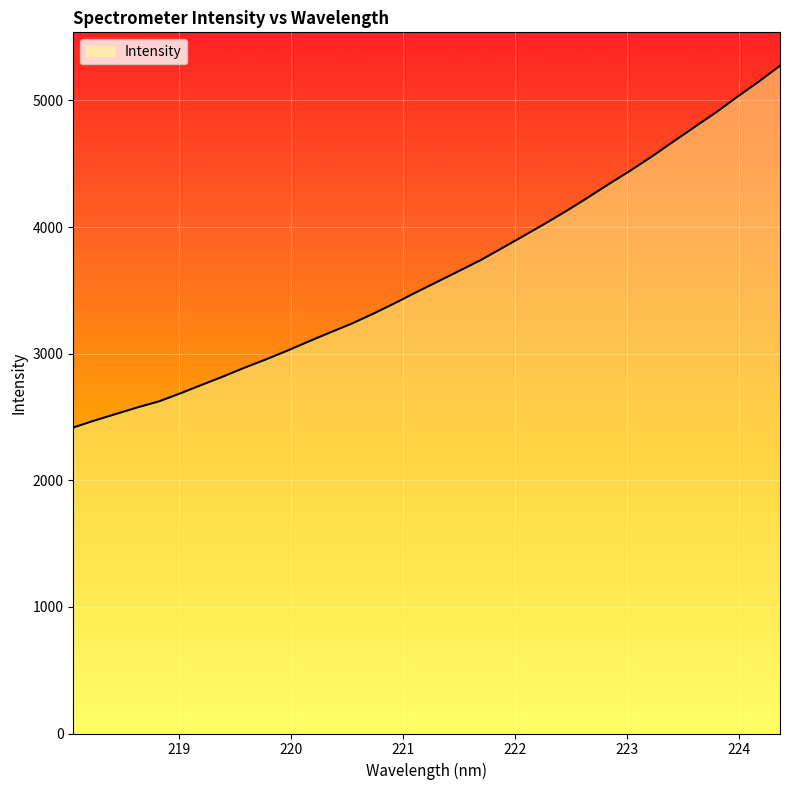

True or false: there are more than 1 points higher than both neighbors.

False